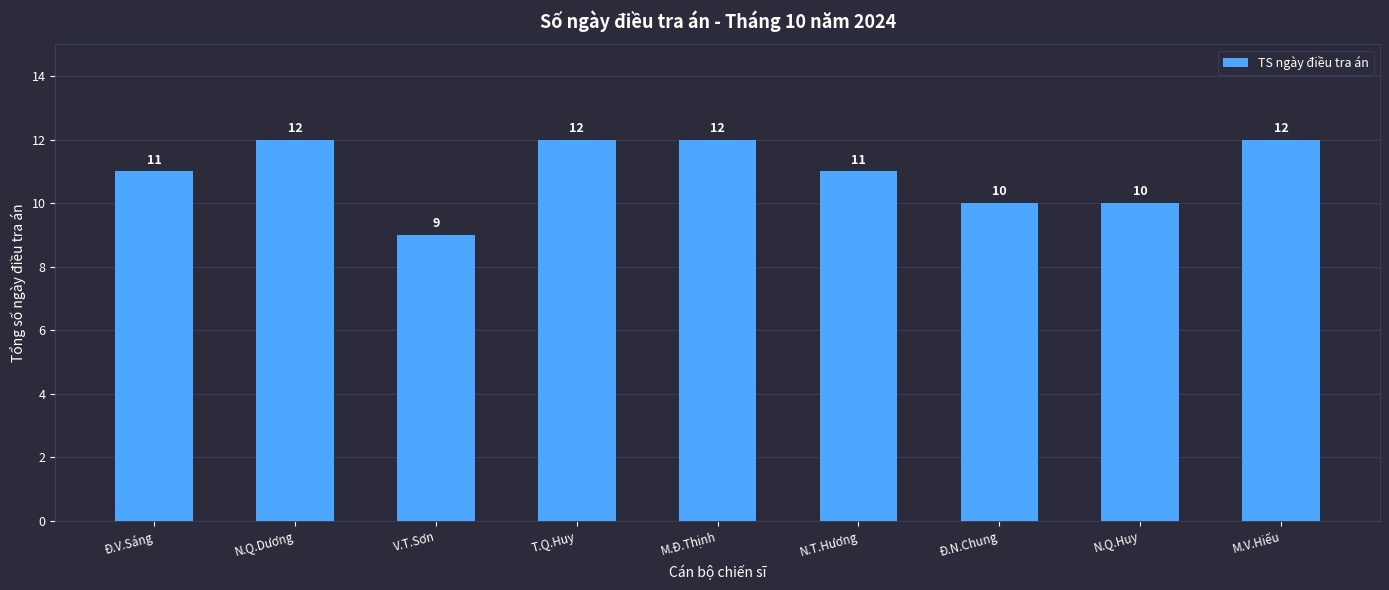

What is the smallest value displayed?

9